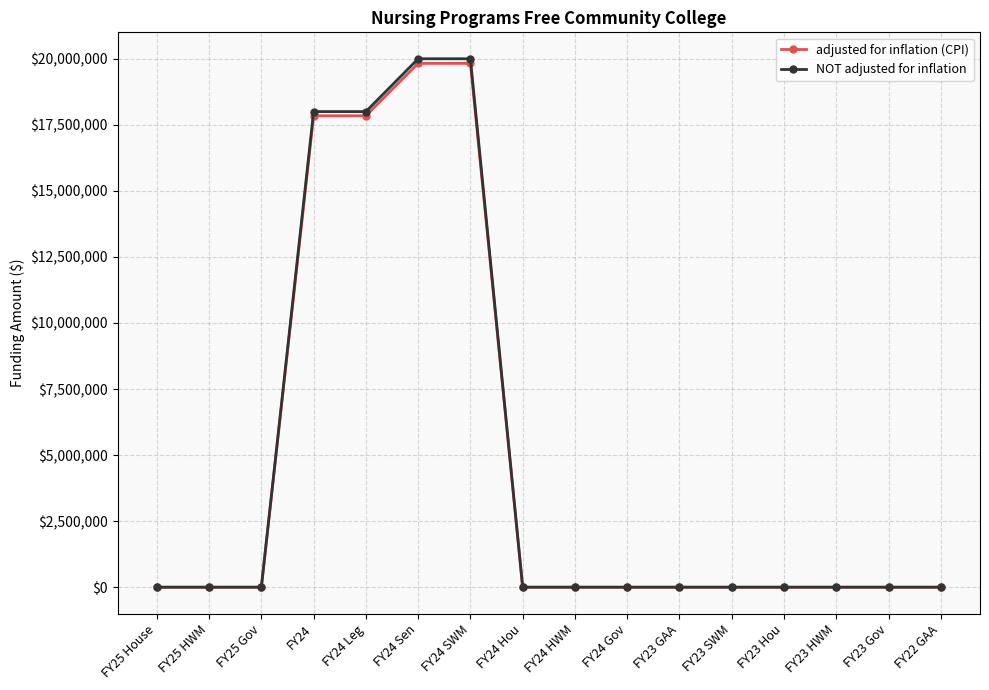

At how many categories does at least one series exceed 16966874?

4